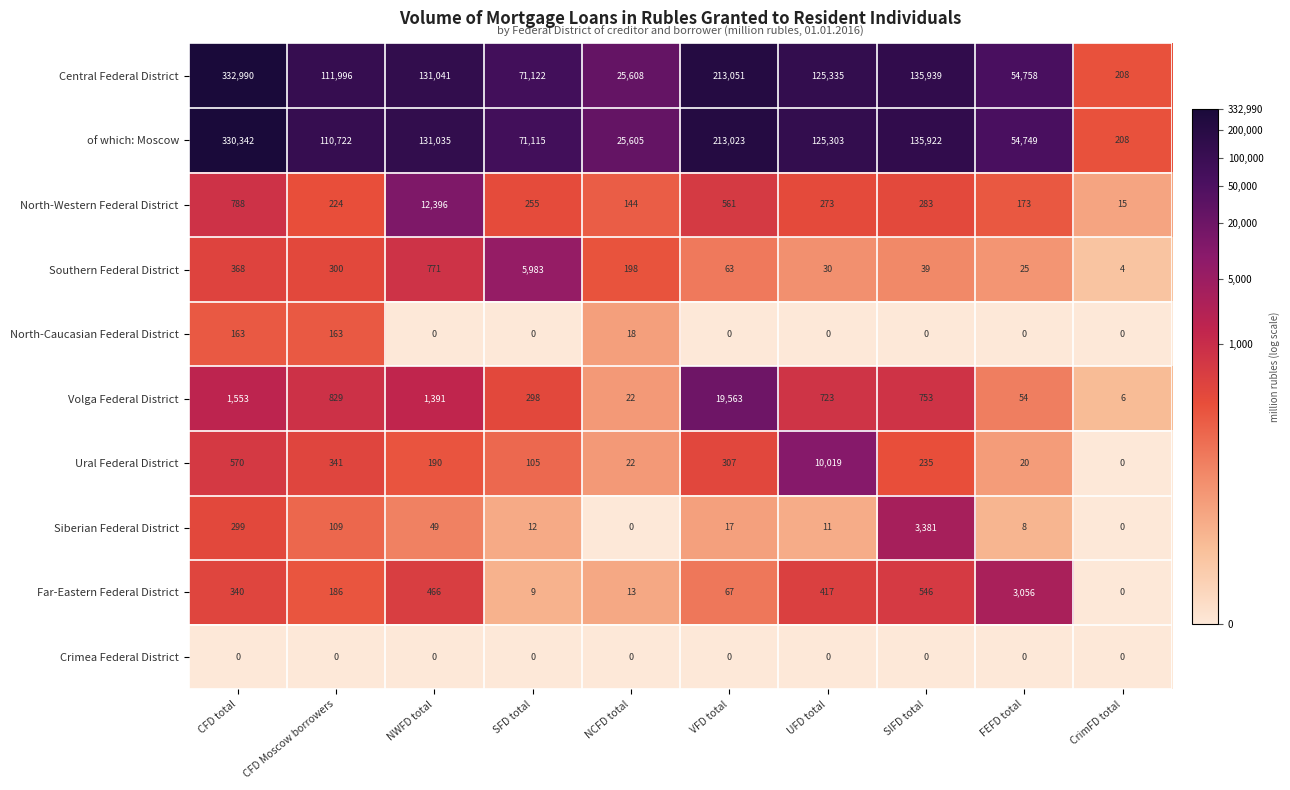

At how many categories does at least one series exceed 9?

10